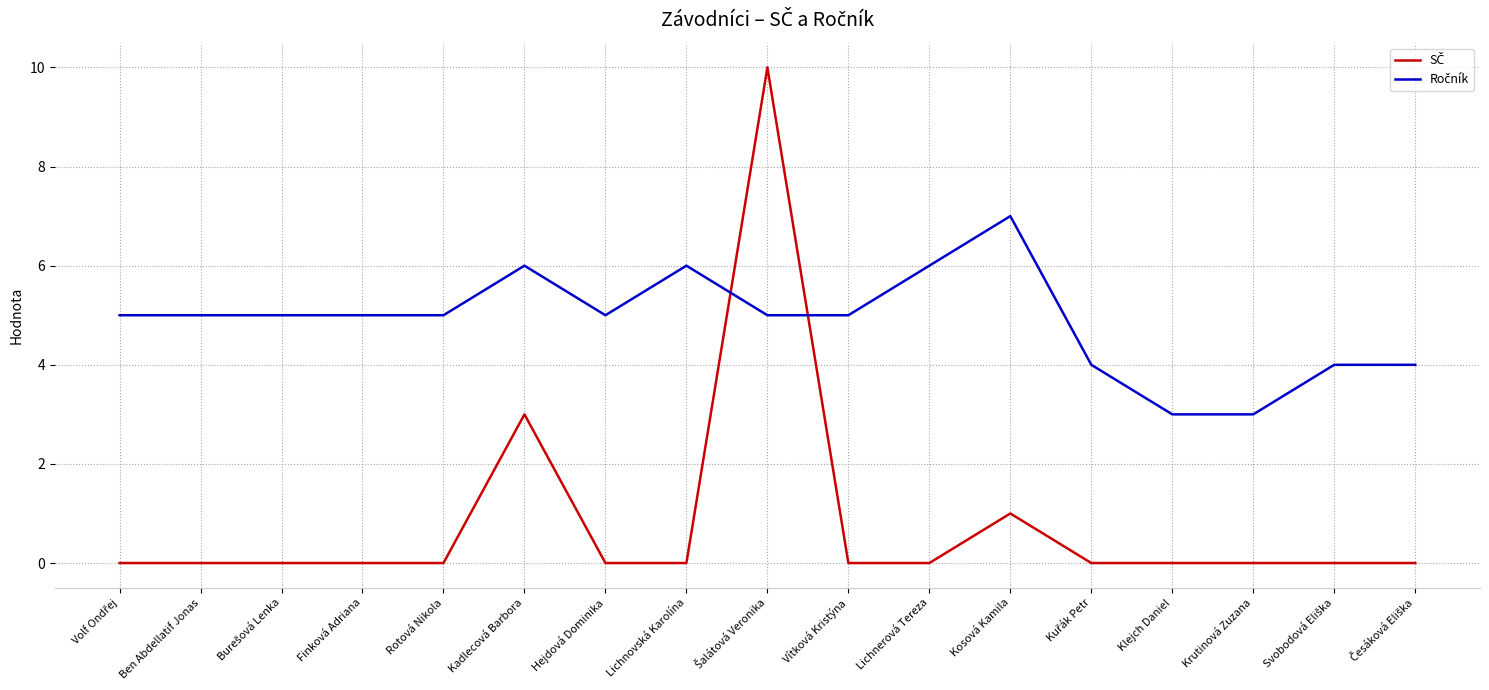

What position from the right is Lichnerová Tereza?

7